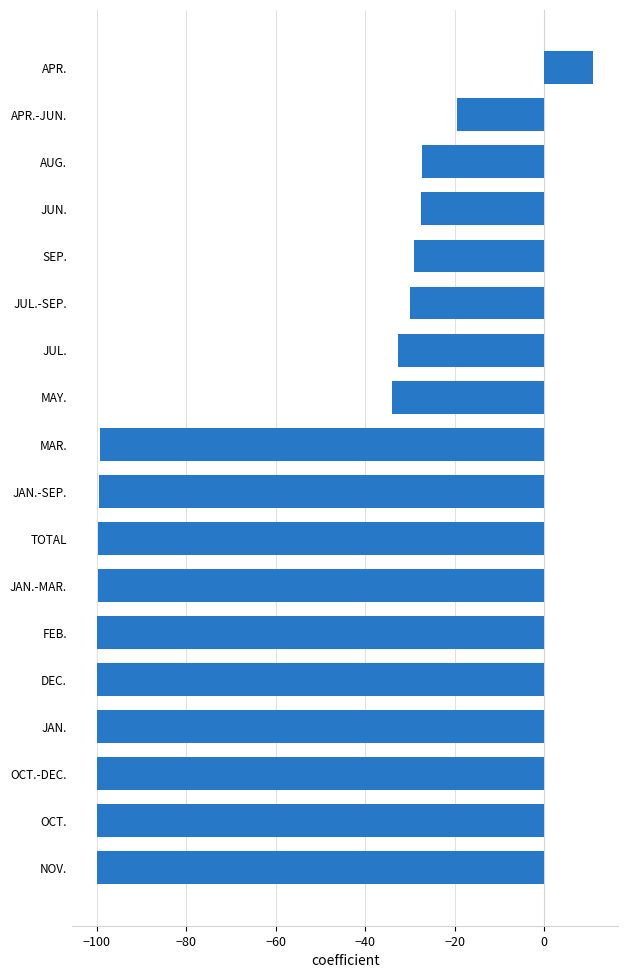

What is the sum of all values?

-1186.4